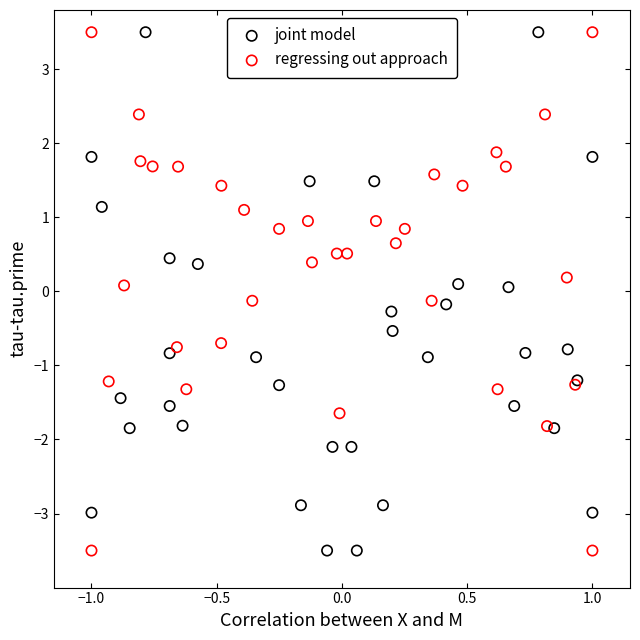

What are all the series names shown in the legend?

joint model, regressing out approach